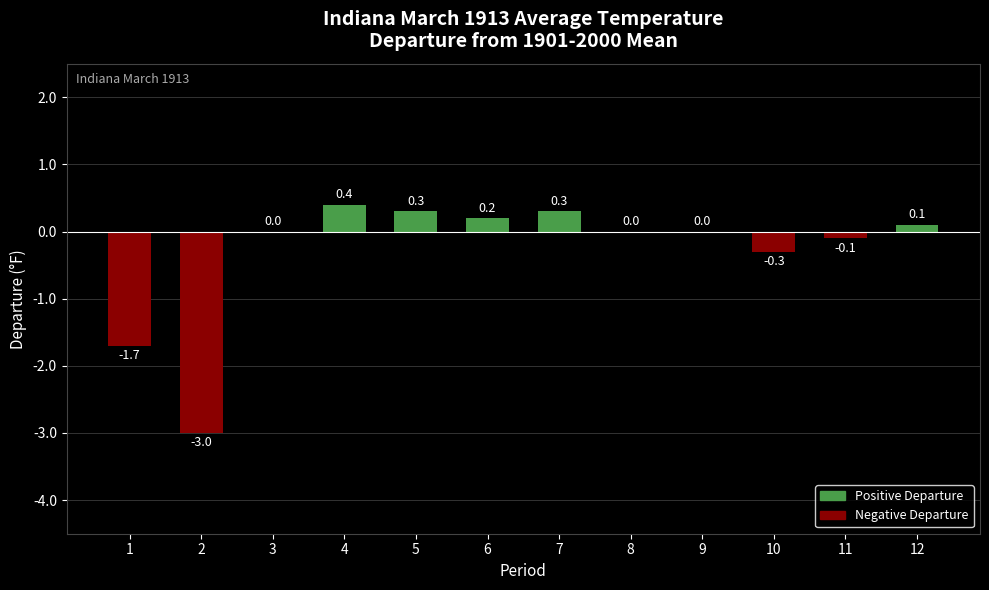

The value at 3 is 2.3. True or false?

False